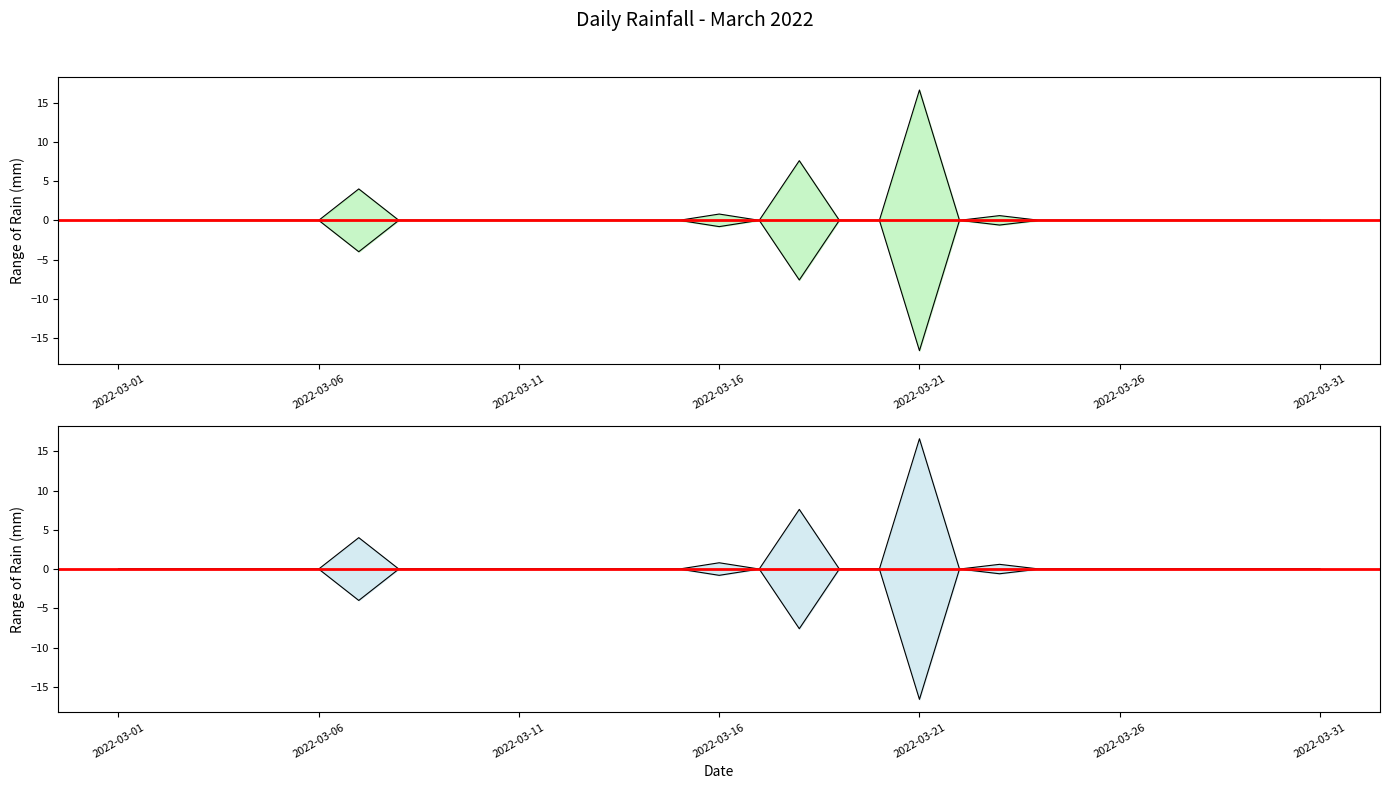

Rank the categories by value from lowest to highest.

2022-03-01, 2022-03-02, 2022-03-03, 2022-03-04, 2022-03-05, 2022-03-06, 2022-03-08, 2022-03-09, 2022-03-10, 2022-03-11, 2022-03-12, 2022-03-13, 2022-03-14, 2022-03-15, 2022-03-17, 2022-03-19, 2022-03-20, 2022-03-22, 2022-03-24, 2022-03-25, 2022-03-26, 2022-03-27, 2022-03-28, 2022-03-29, 2022-03-30, 2022-03-31, 2022-03-23, 2022-03-16, 2022-03-07, 2022-03-18, 2022-03-21